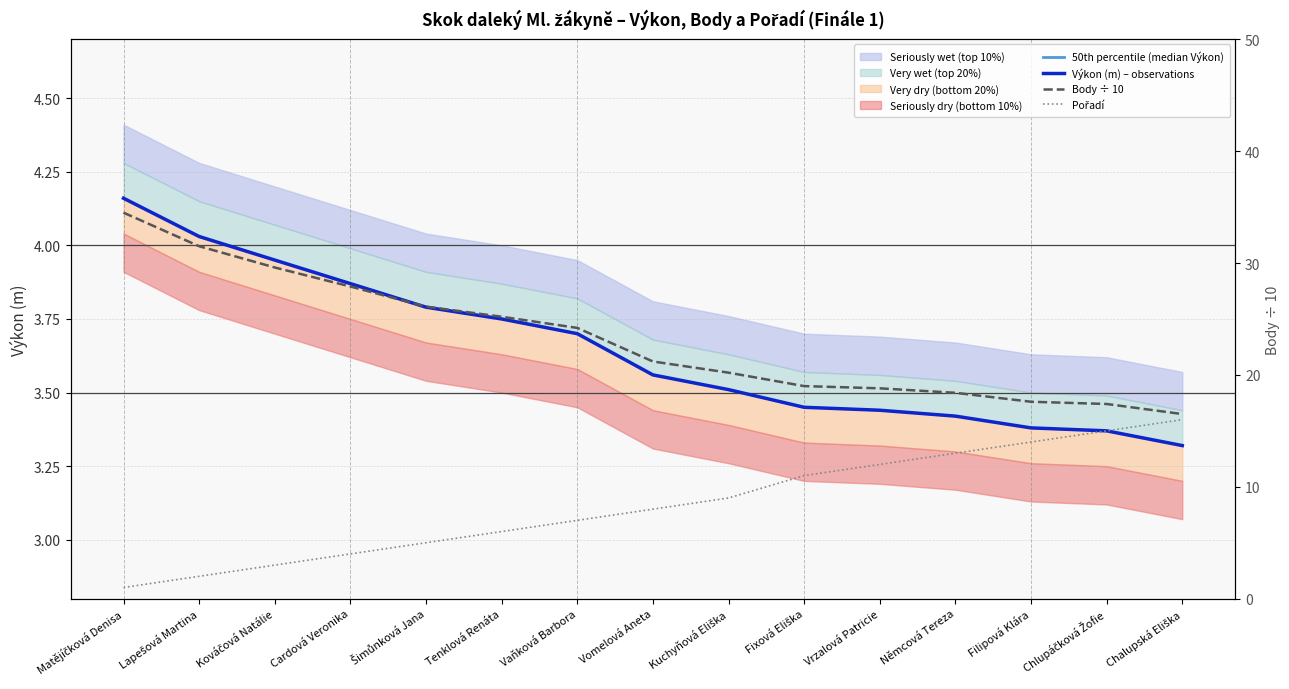

List the series in order of their peak value, highest first.

Body ÷ 10, Pořadí, 50th percentile (median Výkon), Výkon (m) – observations